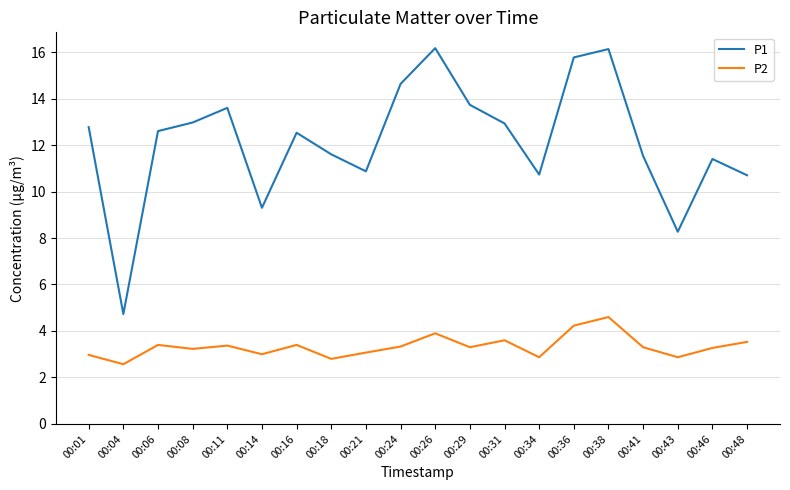

What is the highest value of the P1 series?

16.2